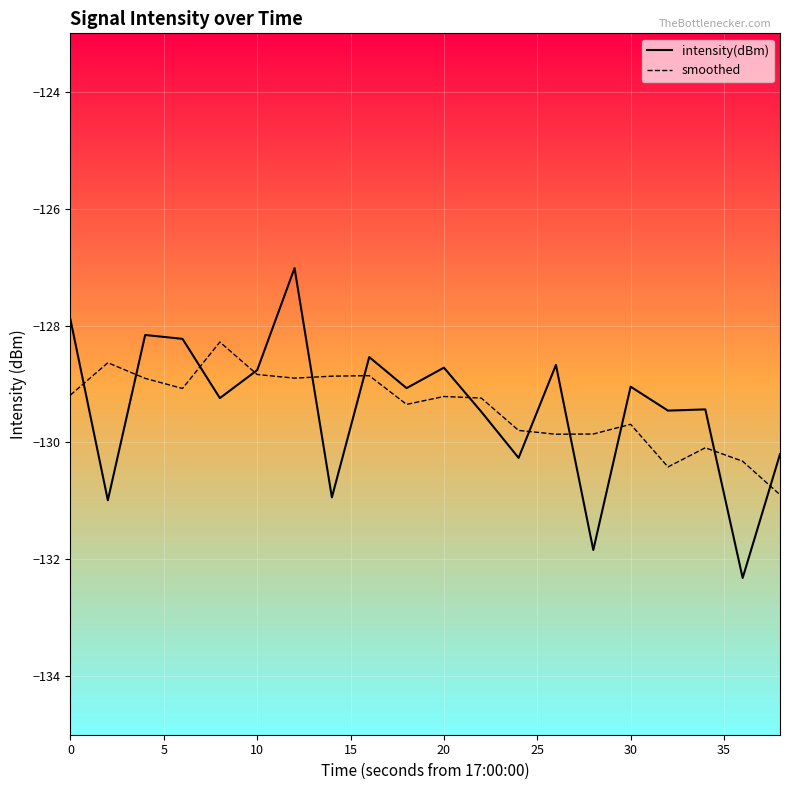

List the series in order of their peak value, highest first.

intensity(dBm), smoothed